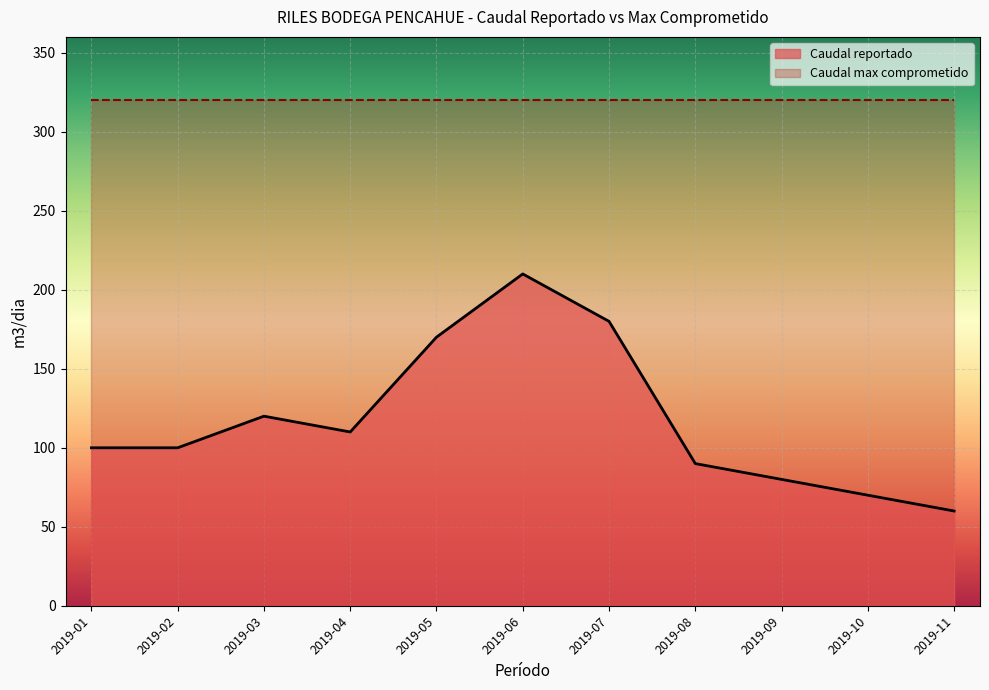

At which category does the data reach its first local valley?

2019-04